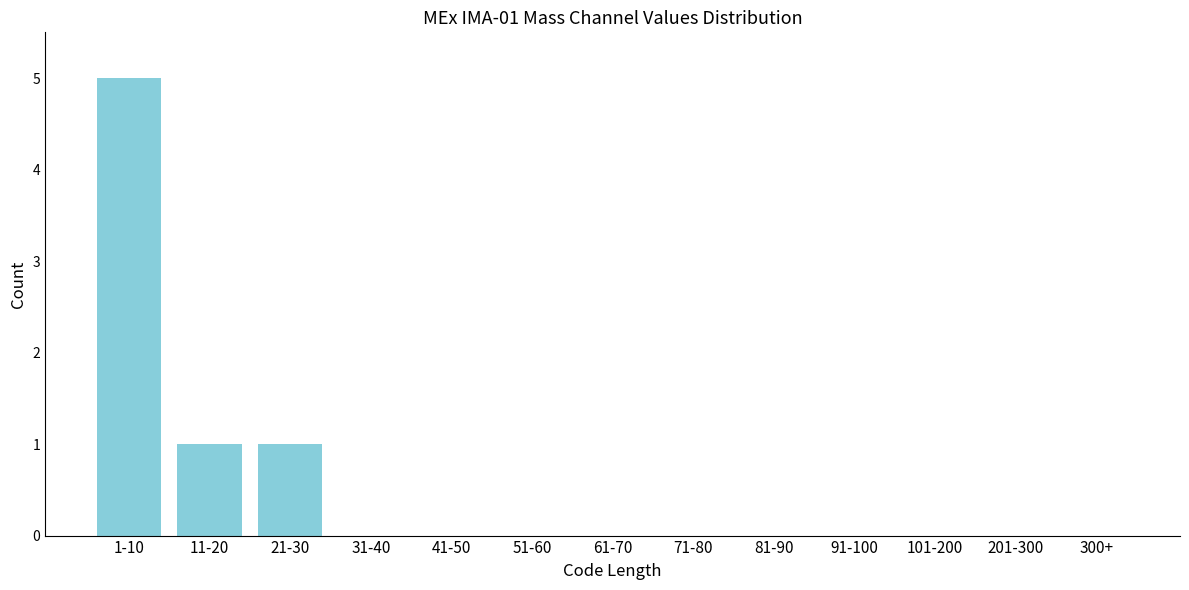

Reading right to left, list all the values displayed in this chart.

300+=0	201-300=0	101-200=0	91-100=0	81-90=0	71-80=0	61-70=0	51-60=0	41-50=0	31-40=0	21-30=1	11-20=1	1-10=5